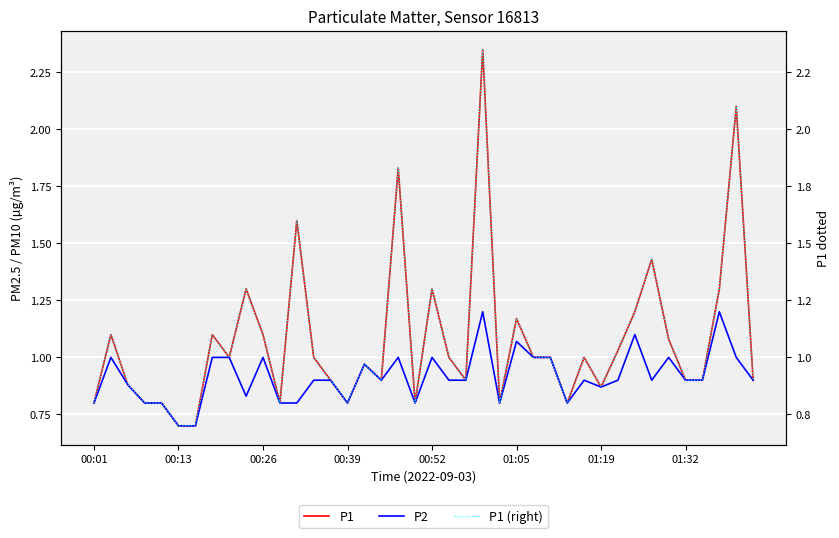

Rank the series at 17 from highest to lowest value.

P1, P2, P1 (right)